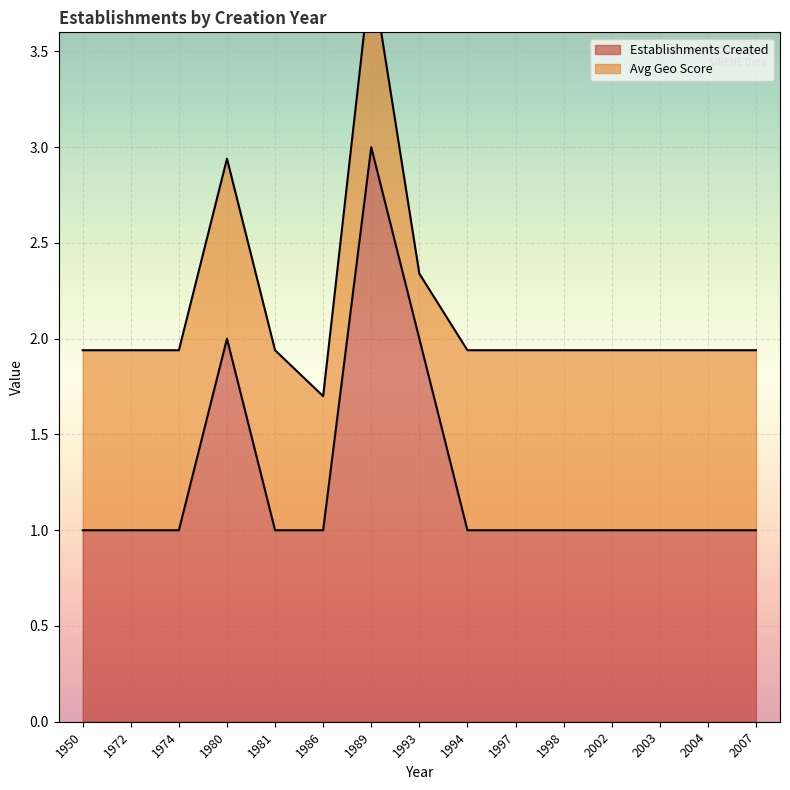

What is the minimum value shown in the chart?

1